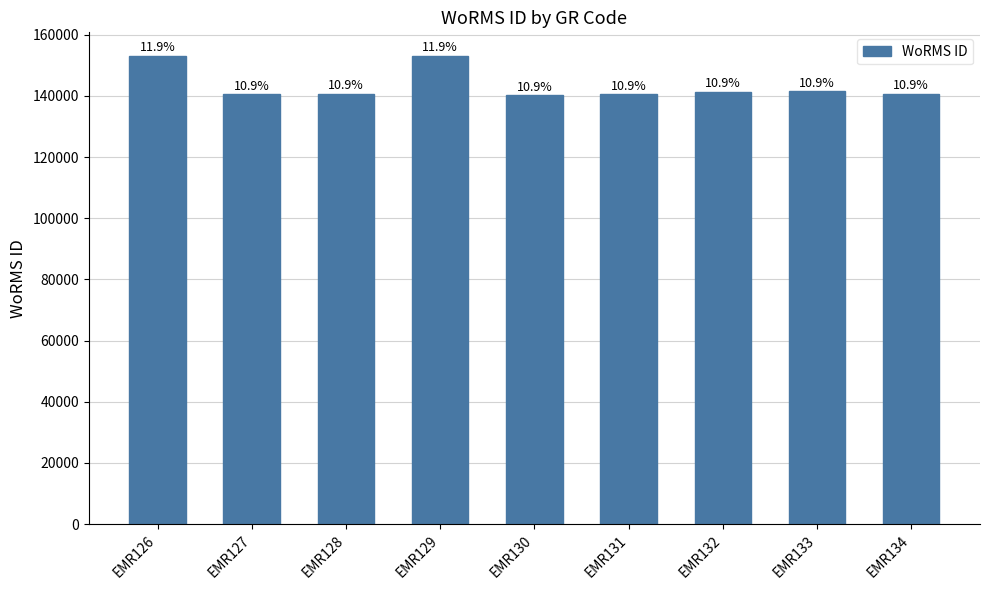

What is the value of the 6th bar from the left?

140605